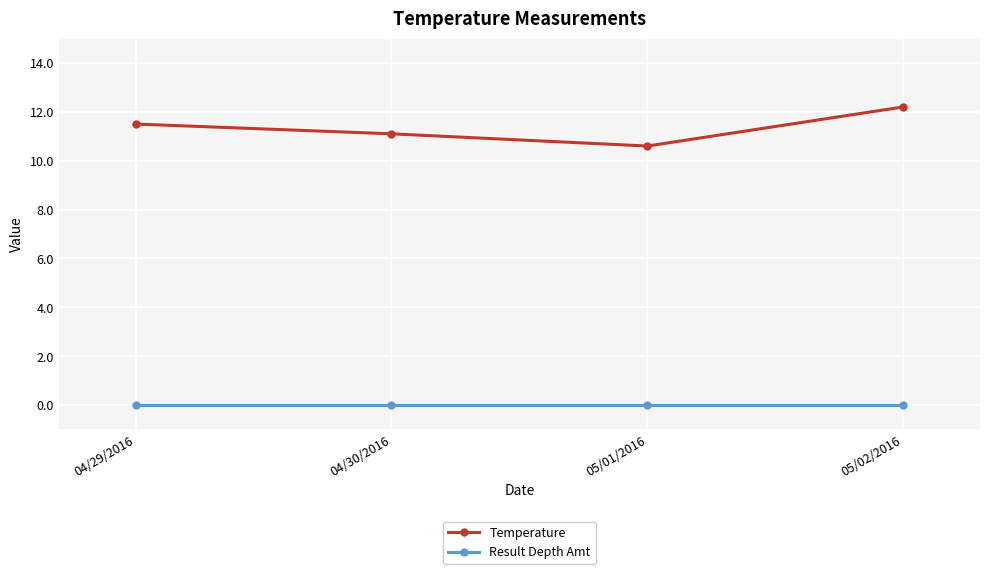

Which series has the largest total across all categories?

Temperature